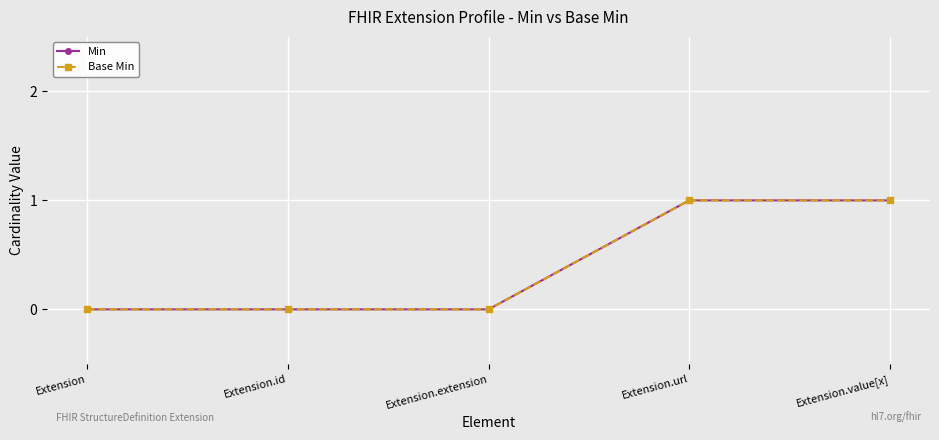

Does the chart have visible grid lines?

Yes